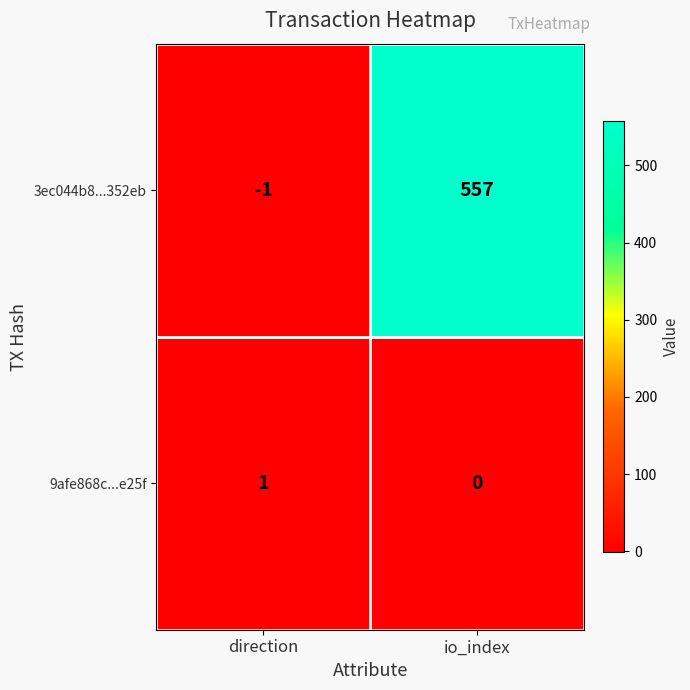

What is the difference between the maximum and minimum values in the 3ec044b8...352eb series?

558